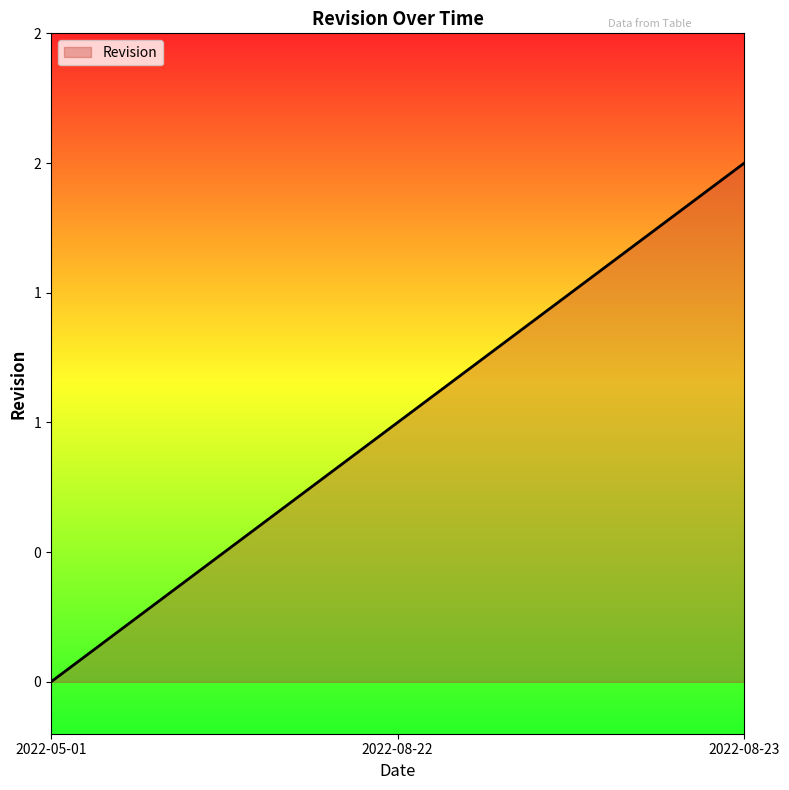

Is it true that the value at 2022-08-23 is 1?

False